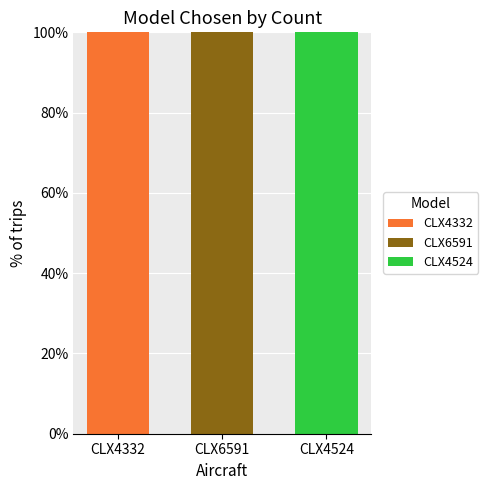

What is the total value across all series at CLX6591?

100